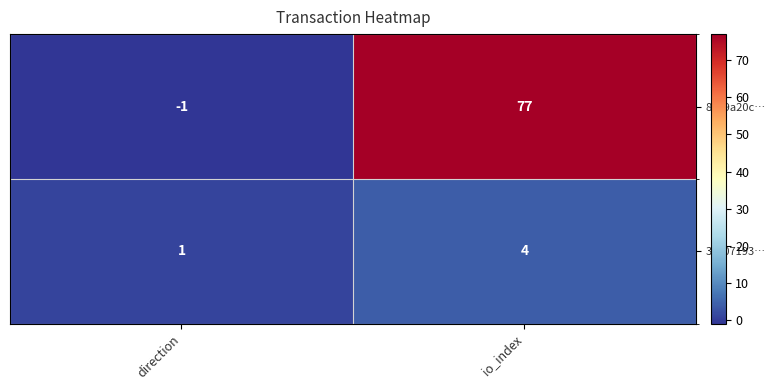

Is it true that 31707193… equals 3 at io_index?

False